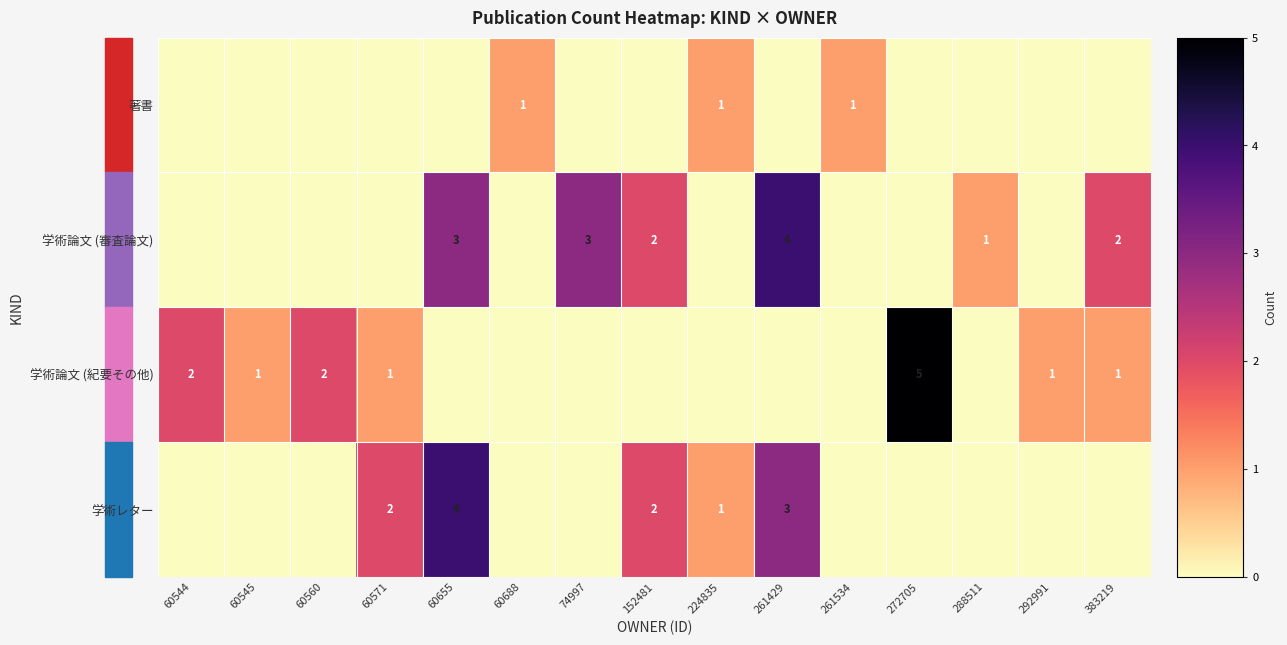

At which label is 著書 closest to 0?

60544